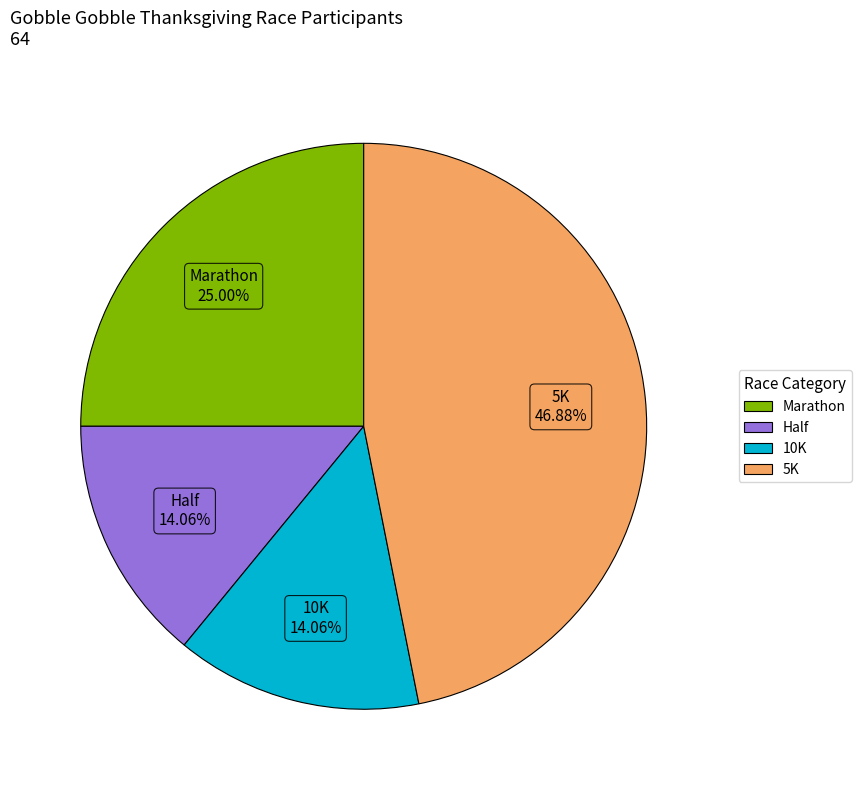

How many slices are in this pie chart?

4